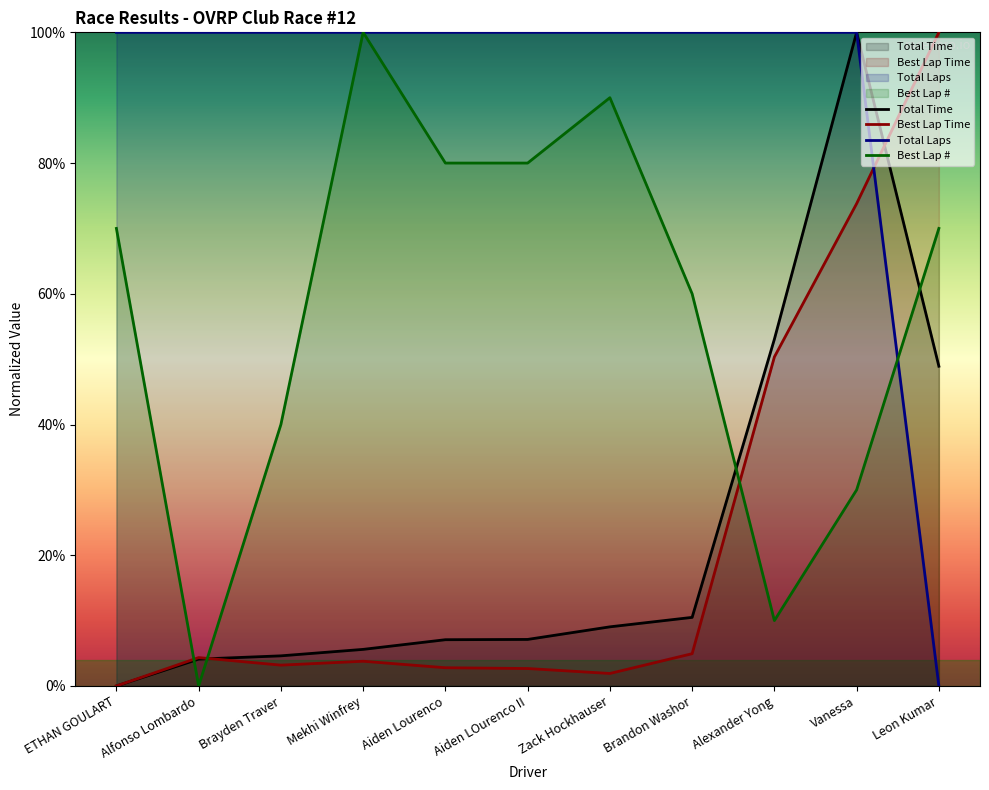

What is the label of the 3rd point from the left?

Brayden Traver